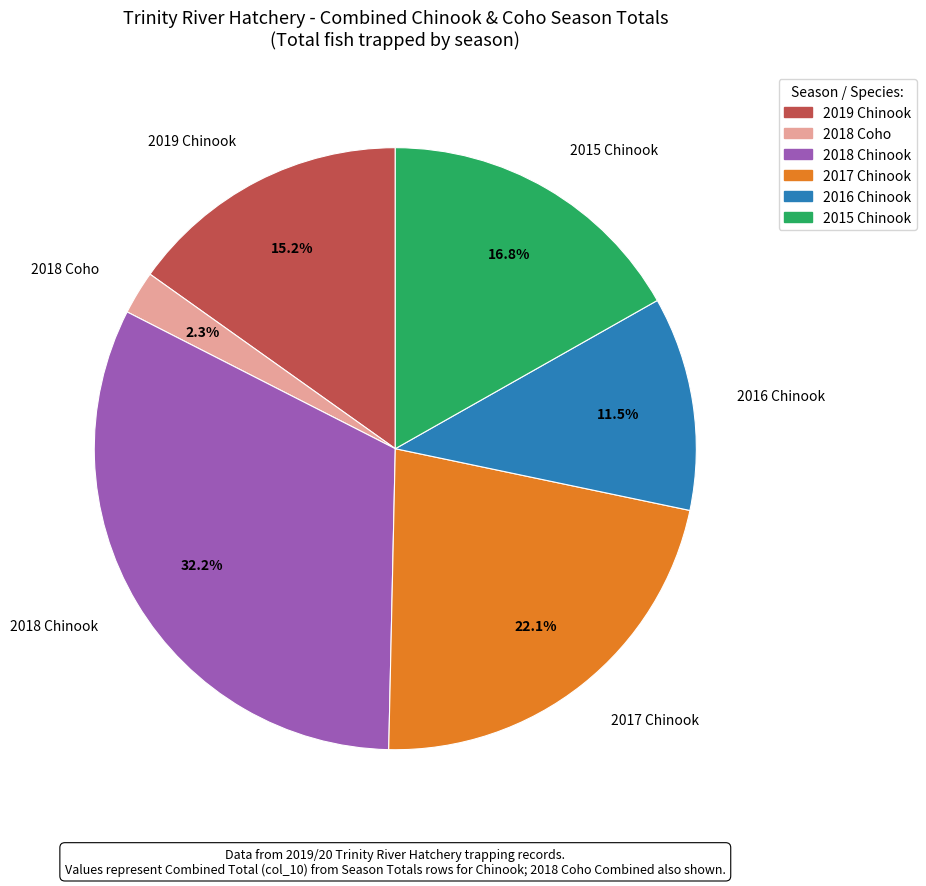

How many slices are in this pie chart?

6